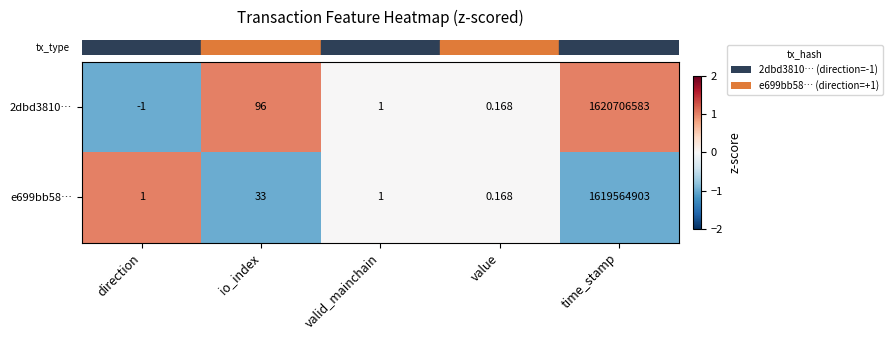

Rank the categories by 2dbd3810… value from highest to lowest.

time_stamp, io_index, valid_mainchain, value, direction